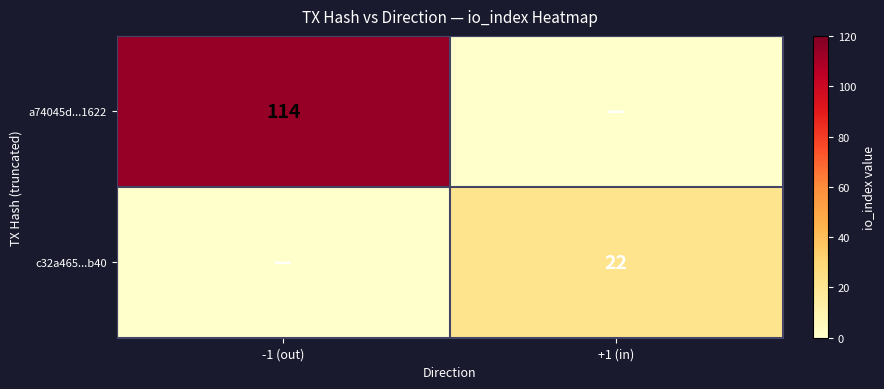

List the series in order of their peak value, lowest first.

c32a465...b40, a74045d...1622